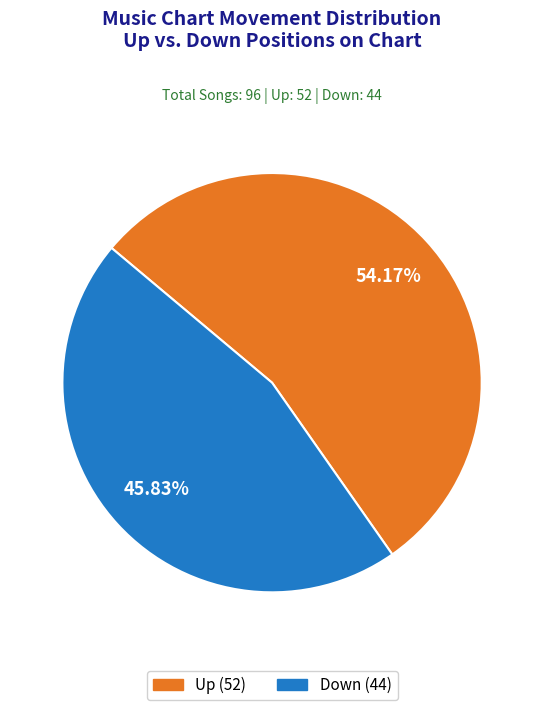

Is there a majority slice in this chart?

Yes